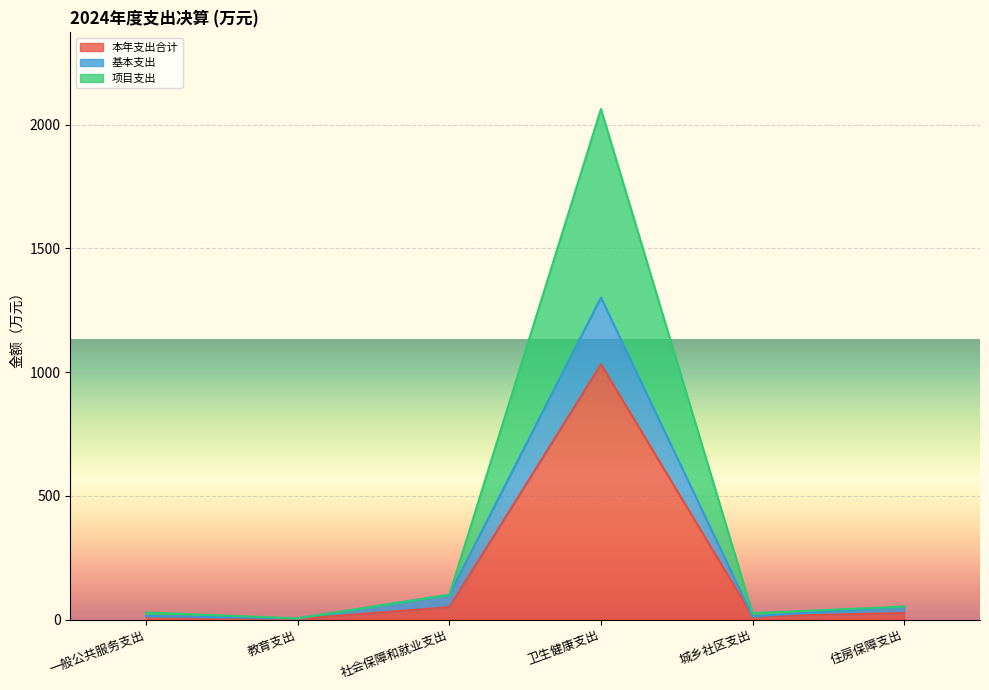

Which category has the lowest value across all series?

教育支出